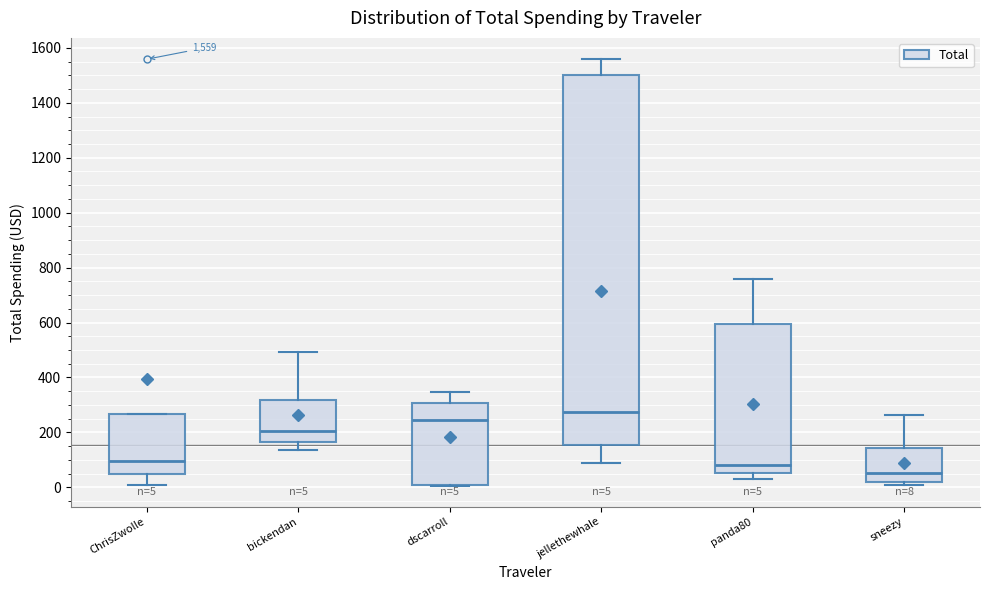

Which box's median line is the highest?

jellethewhale